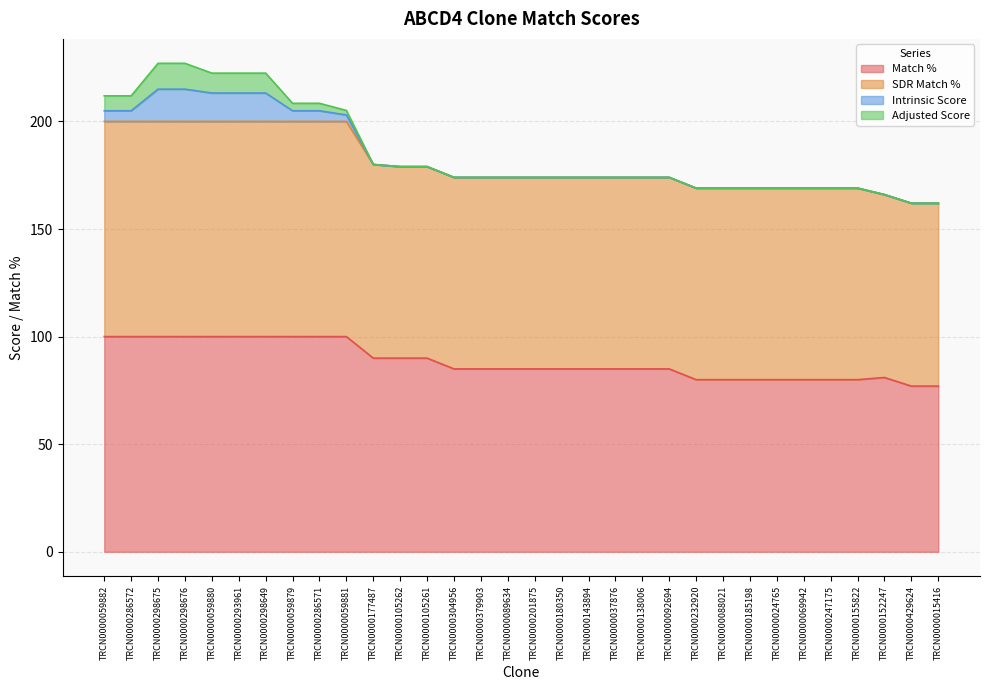

How many data points does each series have?

32